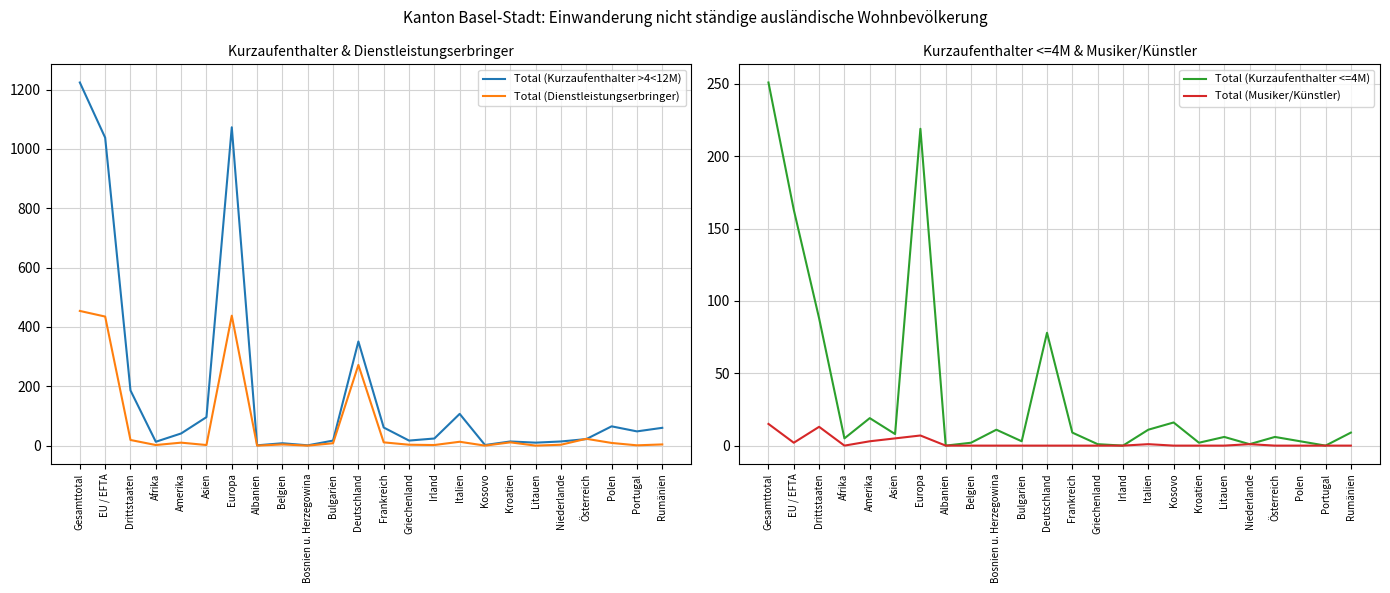

At which category is the sum across all series the highest?

Gesamttotal